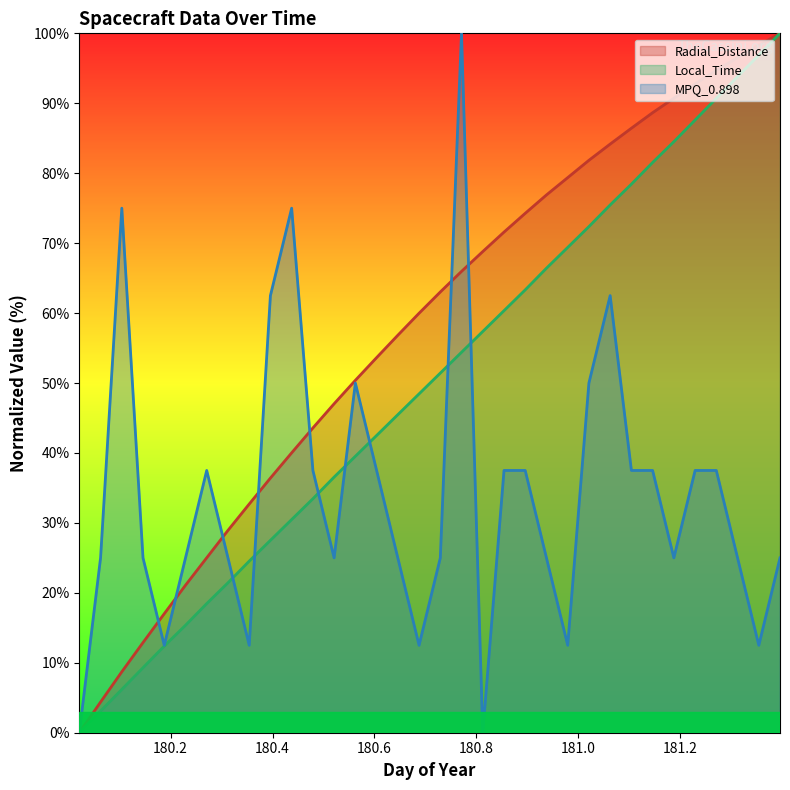

Which series has the largest range (max minus min)?

Radial_Distance